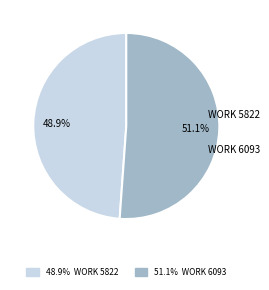

To the nearest percent, what is the average slice percentage?

50%